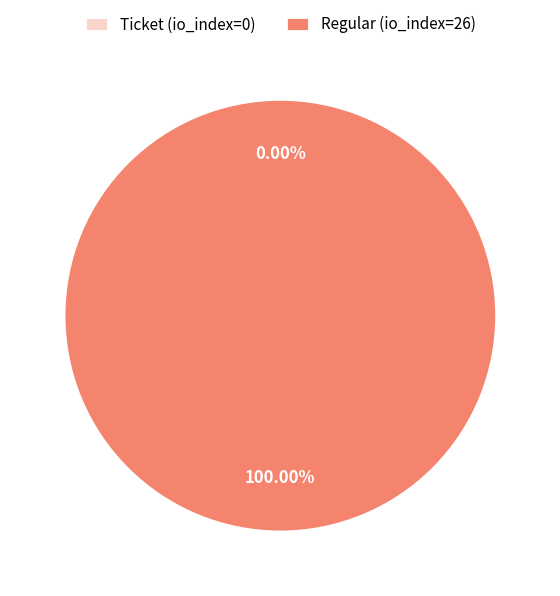

Rank the categories by value from highest to lowest.

Regular (io_index=26), Ticket (io_index=0)